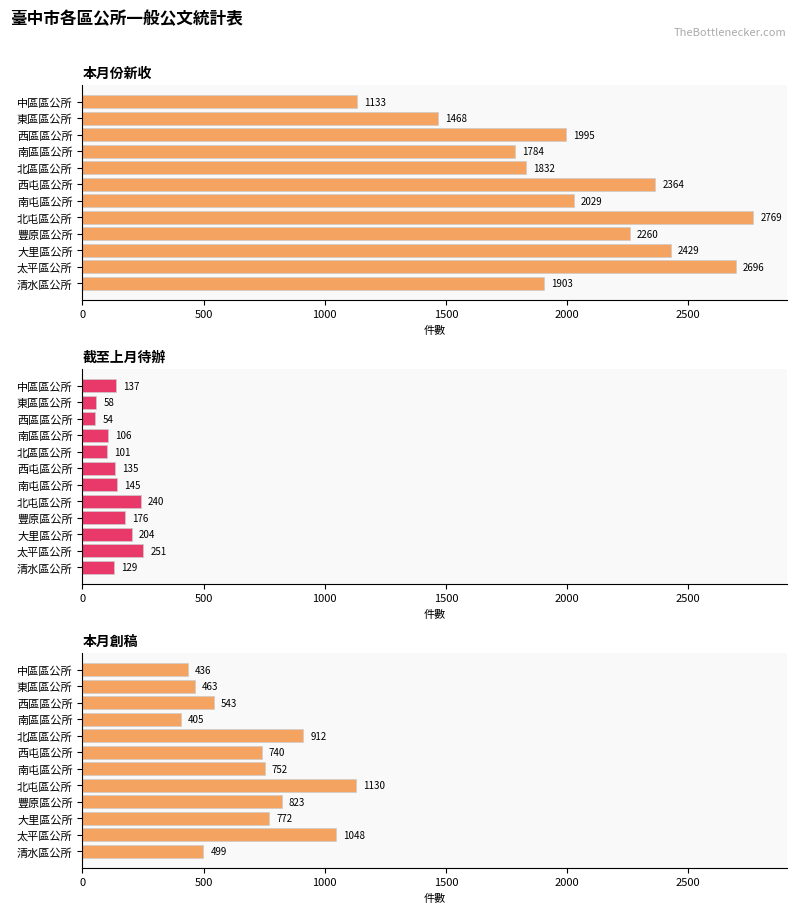

How many bars are there in each group?

3